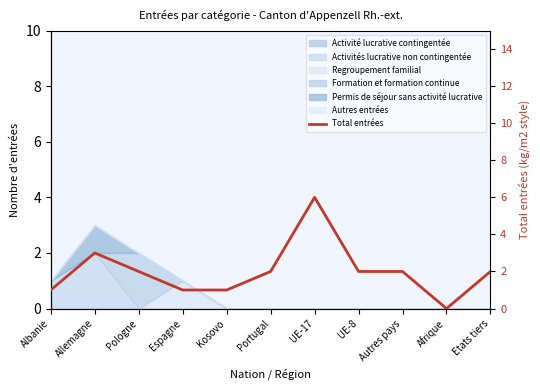

How many lines are shown in the chart?

1